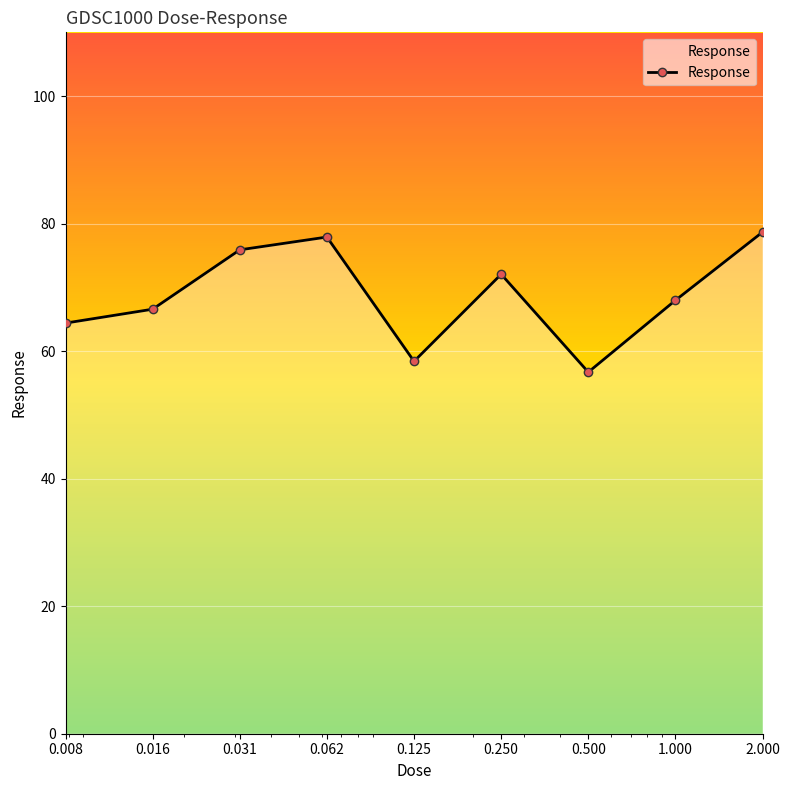

What is the value of the 1st point from the left?

64.4